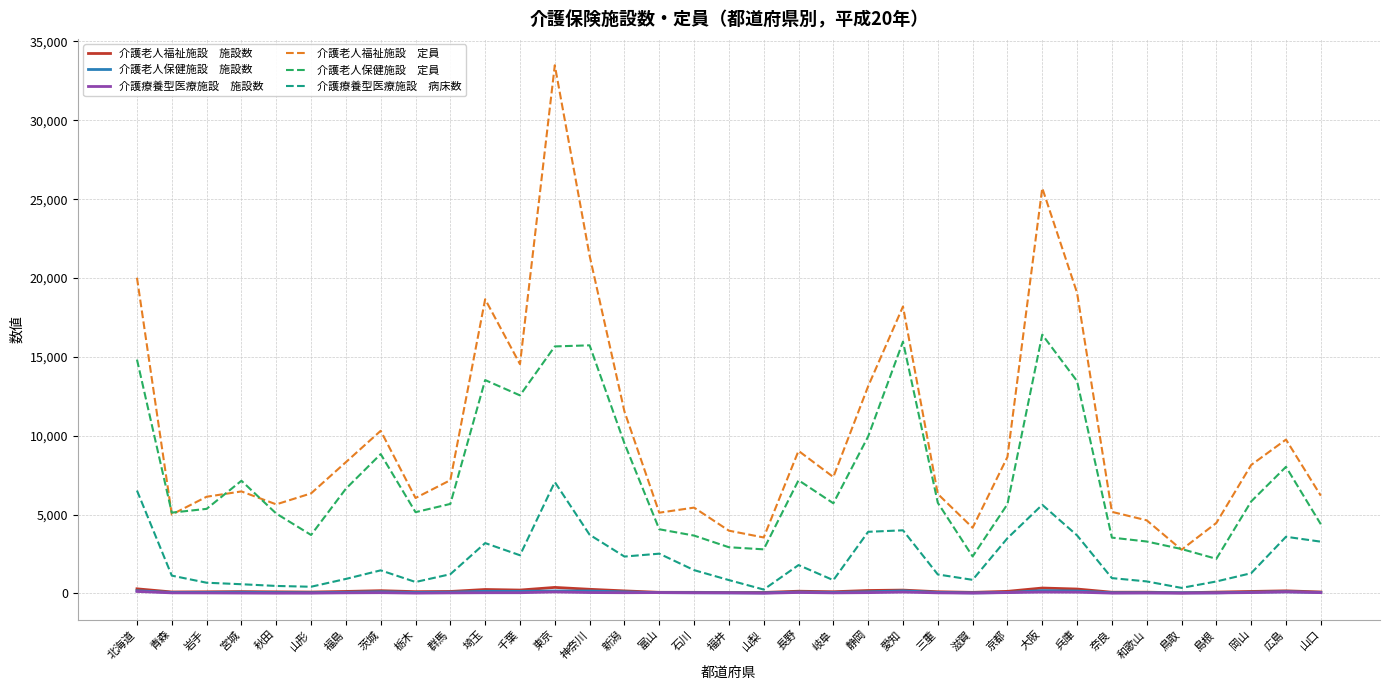

What is the maximum value shown in the chart?

33490